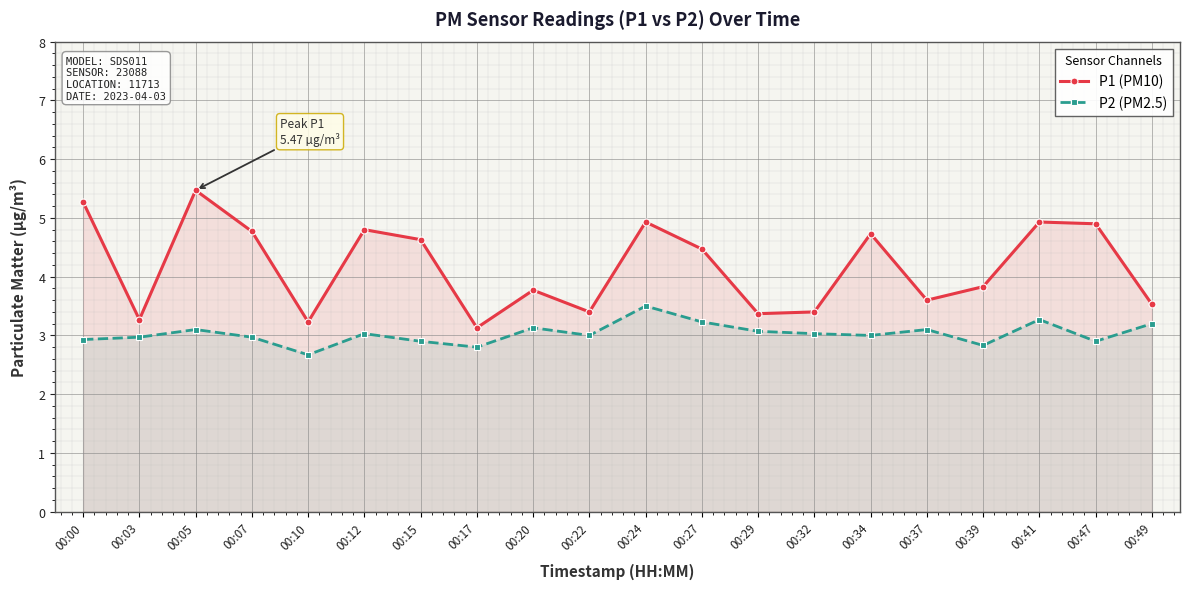

Which series has the widest spread of values?

P1 (PM10)